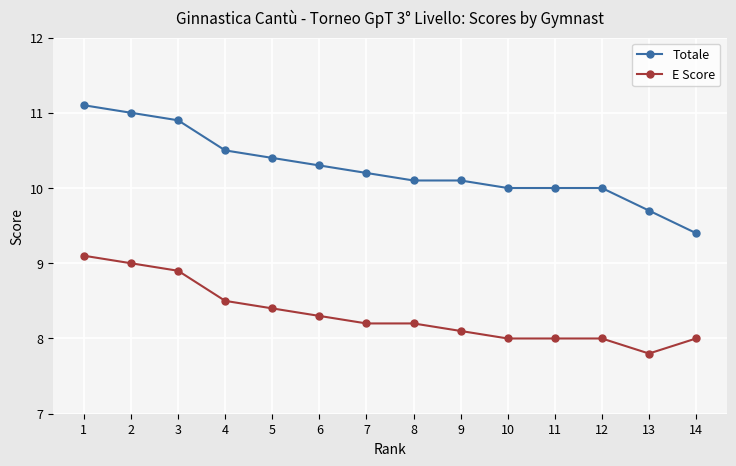

What is the value of the E Score point at the 13th from the left?

7.8